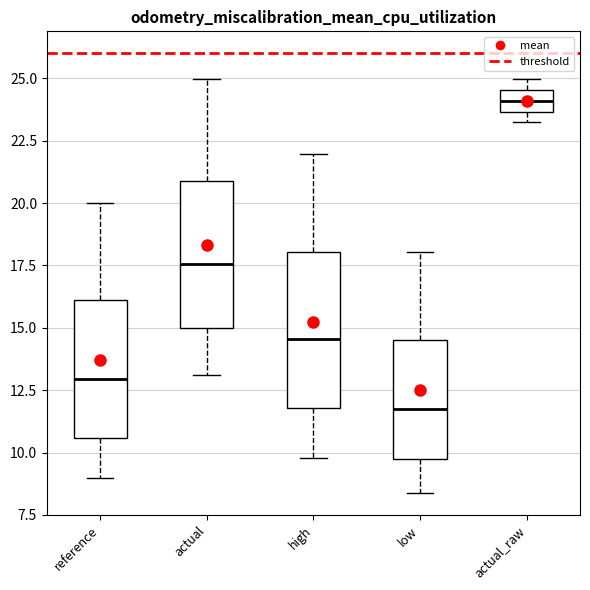

Where does the upper whisker of the box for actual end on the y-axis? The values are not printed on the chart, so give them approximately, as read against the axis.

25.0